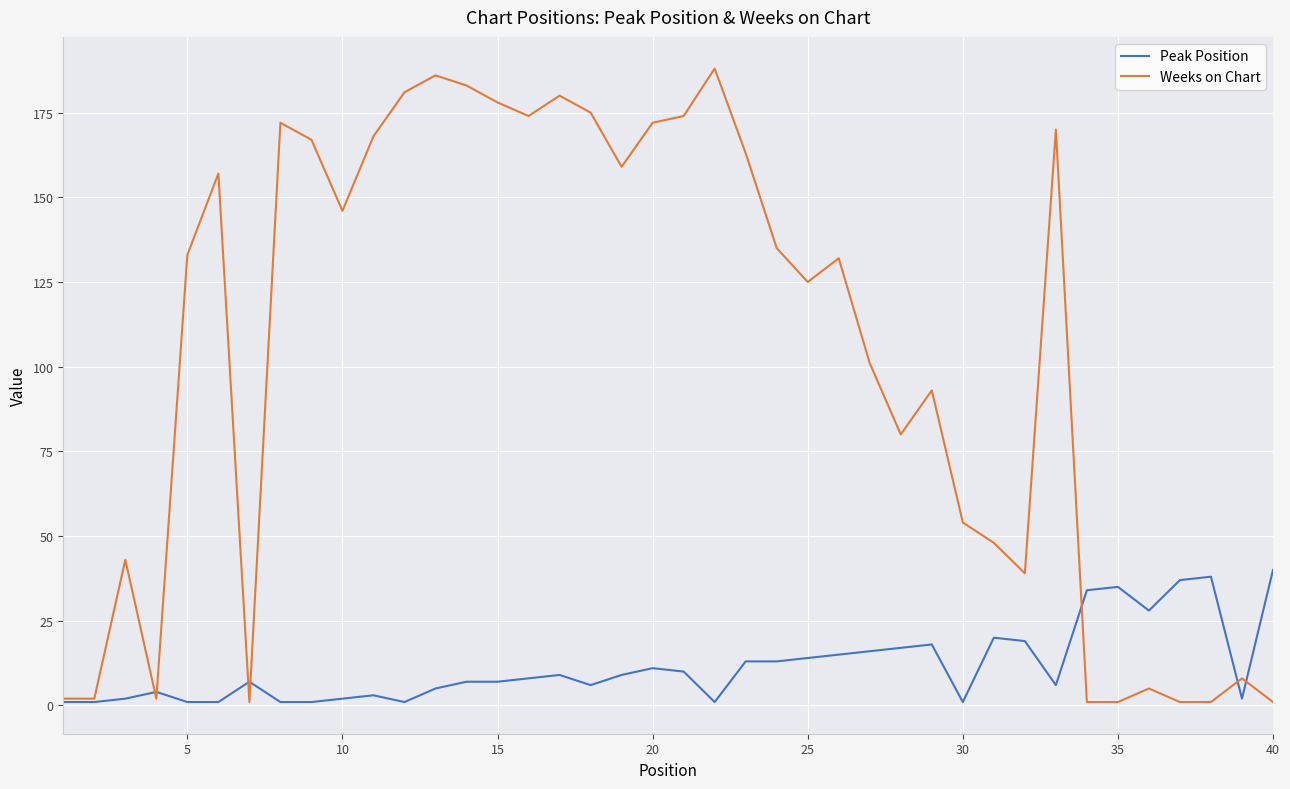

Rank the series by their average value, from highest to lowest.

Weeks on Chart, Peak Position